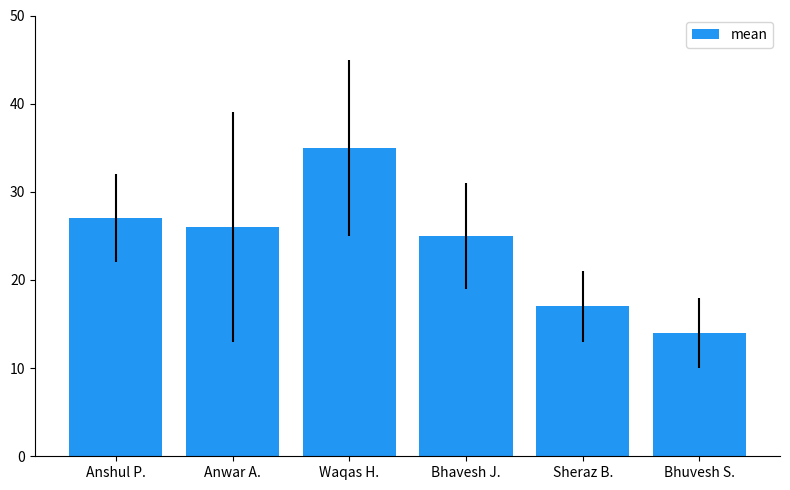

What is the sum of all values?

144